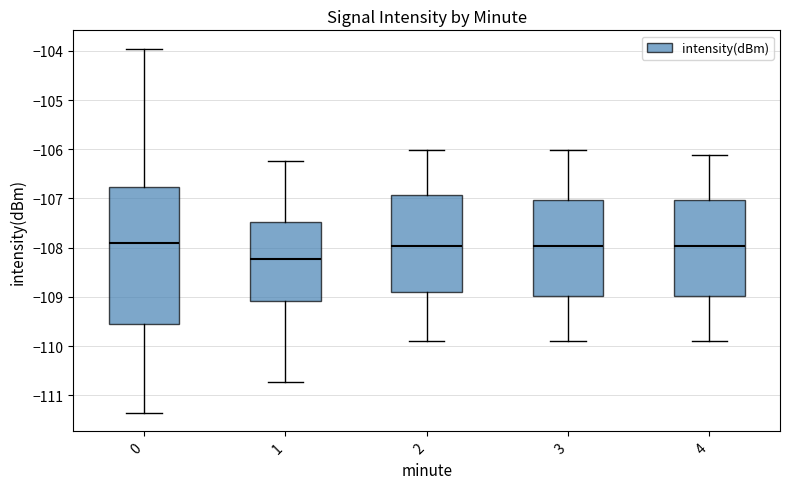

Where is the lower edge of the box at x = 3 on the y-axis? The values are not printed on the chart, so give them approximately, as read against the axis.

-109.0